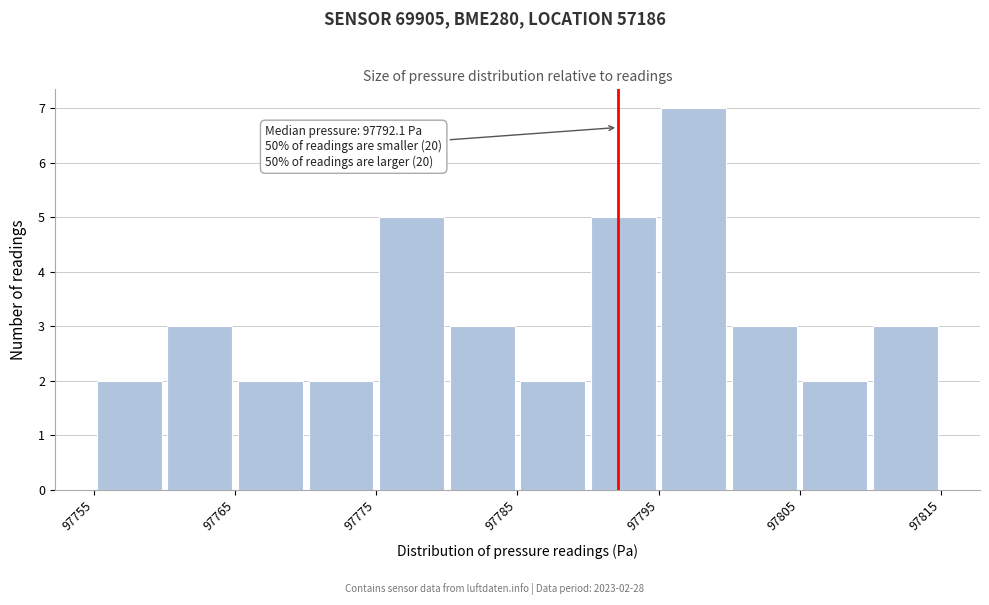

Over which range of the x-axis is the bar tallest?

97795 to 97800